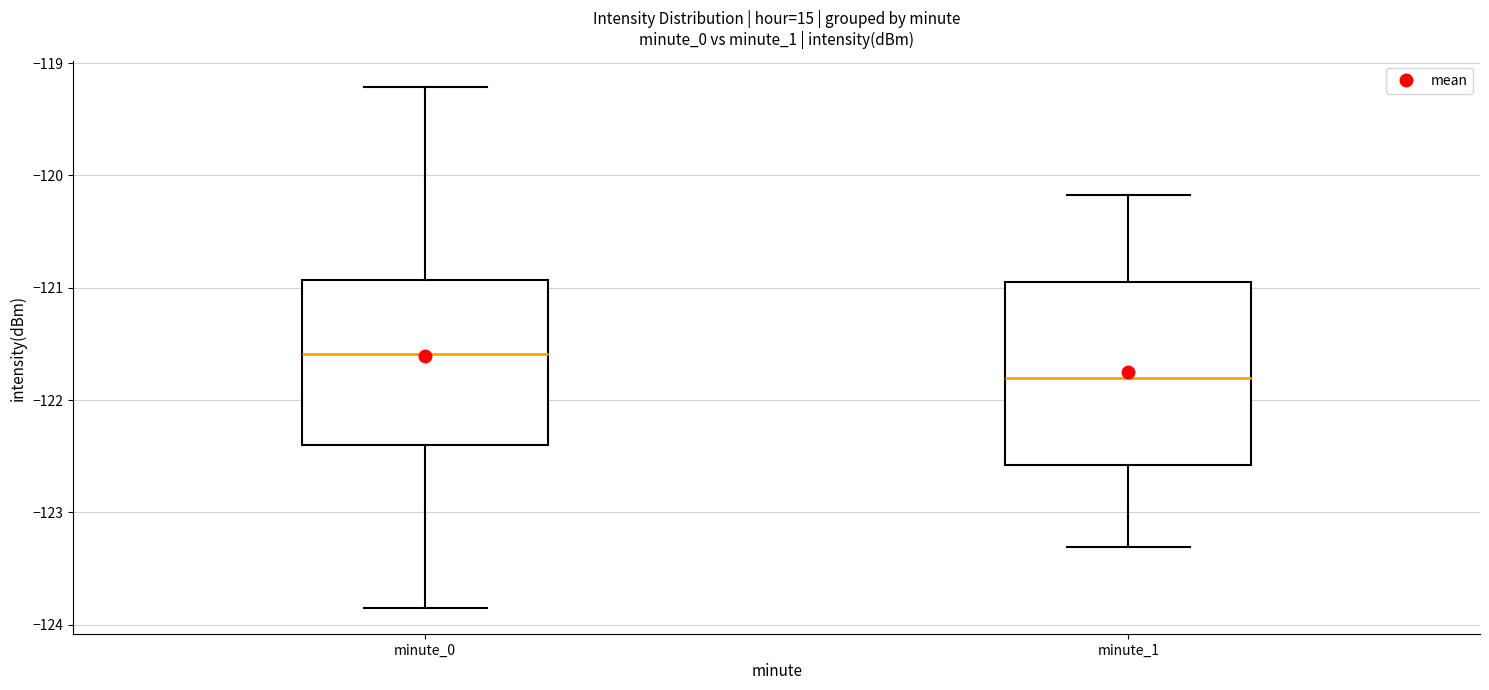

Reading left to right, transcribe this box plot: for each box, give where its median line is, the range the box spans, and where its two whiskers end, as read against the y-axis. The values are not printed on the chart, so give them approximately, as read against the axis.

minute_0: median -121.6, box -122.4 to -120.9, whiskers -123.8 to -119.2
minute_1: median -121.8, box -122.6 to -120.9, whiskers -123.3 to -120.2